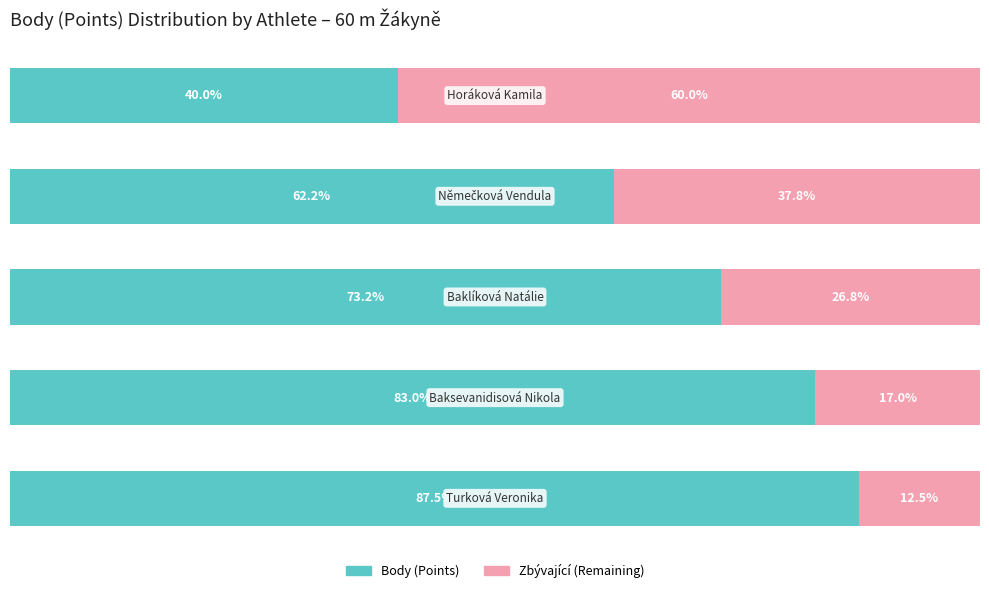

What is the difference between the maximum and minimum values in the Body (Points) series?

47.5